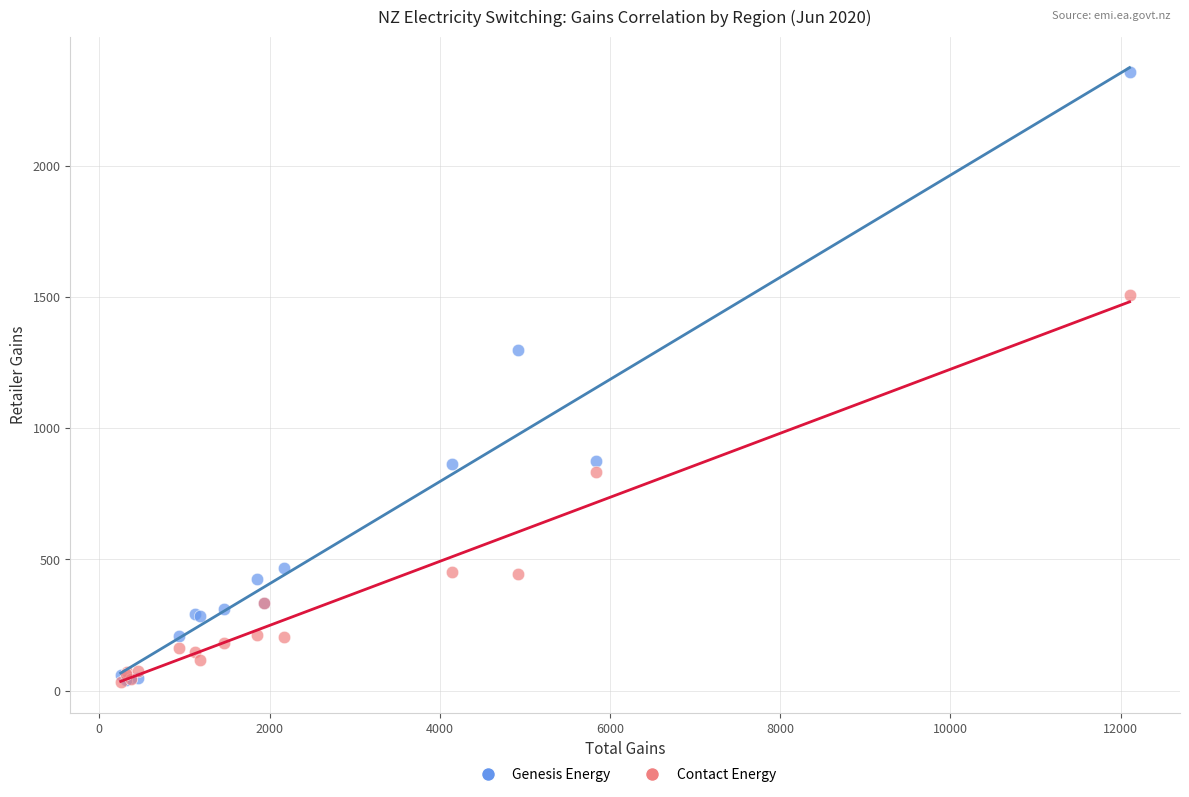

In the Contact Energy series, what Y value is closest to 770?

833